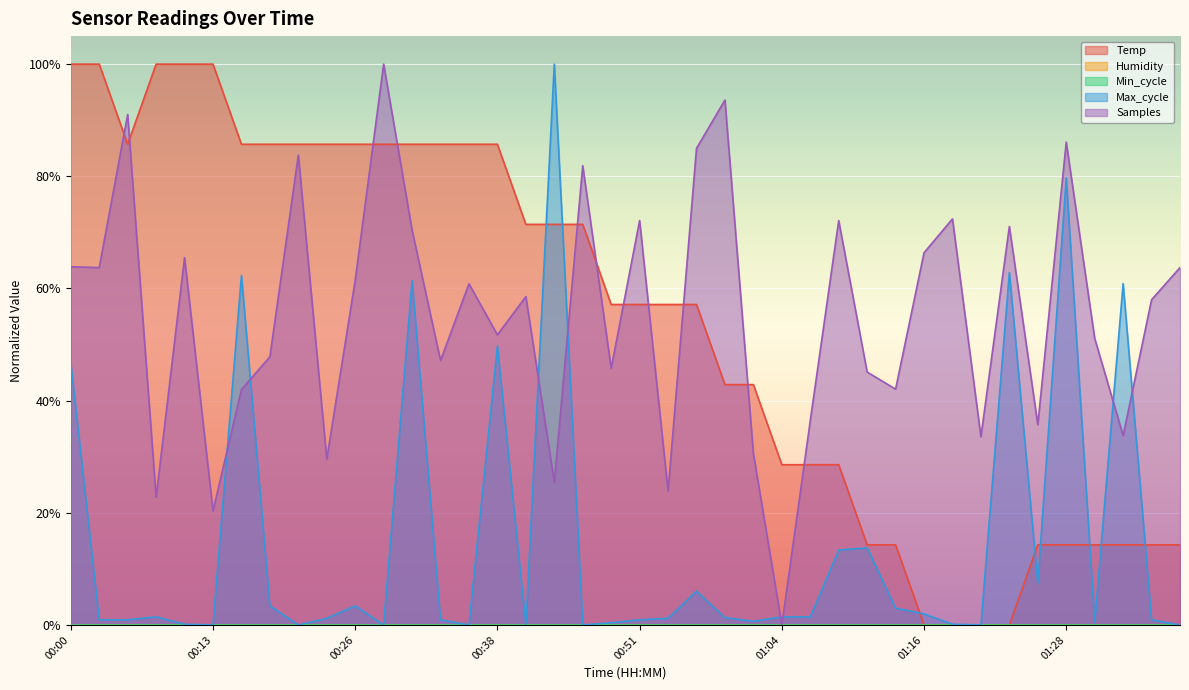

Reading left to right, extract all data points from this chart.

Temp: 1.0	1.0	0.9	1.0	1.0	1.0	0.9	0.9	0.9	0.9	0.9	0.9	0.9	0.9	0.9	0.9	0.7	0.7	0.7	0.6	0.6	0.6	0.6	0.4	0.4	0.3	0.3	0.3	0.1	0.1	0.0	0.0	0.0	0.0	0.1	0.1	0.1	0.1	0.1	0.1
Max_cycle: 0.5	0.0	0.0	0.0	0.0	0.0	0.6	0.0	0.0	0.0	0.0	0.0	0.6	0.0	0.0	0.5	0.0	1.0	0.0	0.0	0.0	0.0	0.1	0.0	0.0	0.0	0.0	0.1	0.1	0.0	0.0	0.0	0.0	0.6	0.1	0.8	0.0	0.6	0.0	0.0
Samples: 0.6	0.6	0.9	0.2	0.7	0.2	0.4	0.5	0.8	0.3	0.6	1.0	0.7	0.5	0.6	0.5	0.6	0.3	0.8	0.5	0.7	0.2	0.8	0.9	0.3	0.0	0.4	0.7	0.5	0.4	0.7	0.7	0.3	0.7	0.4	0.9	0.5	0.3	0.6	0.6